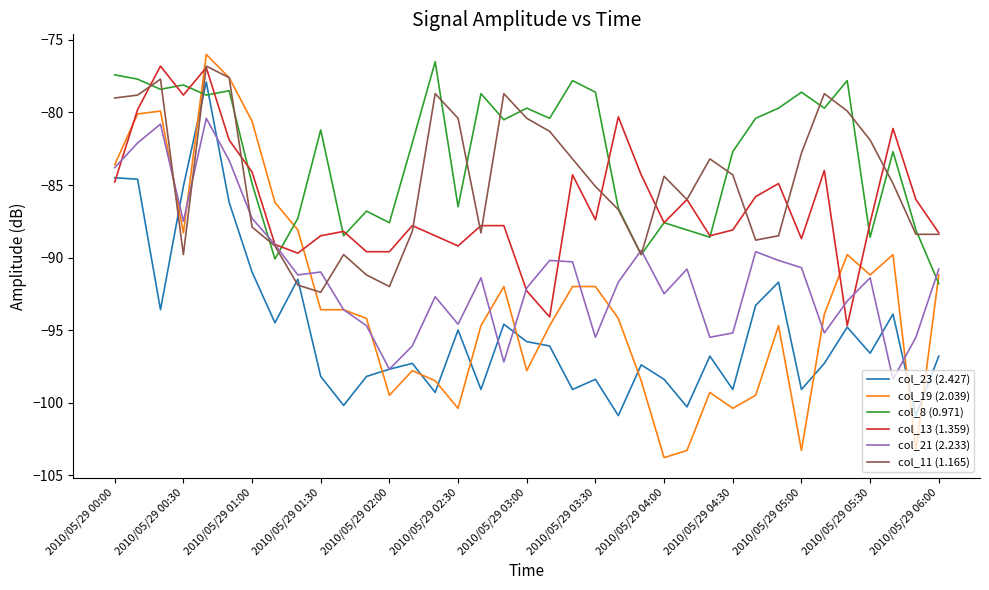

Does the chart have visible grid lines?

No